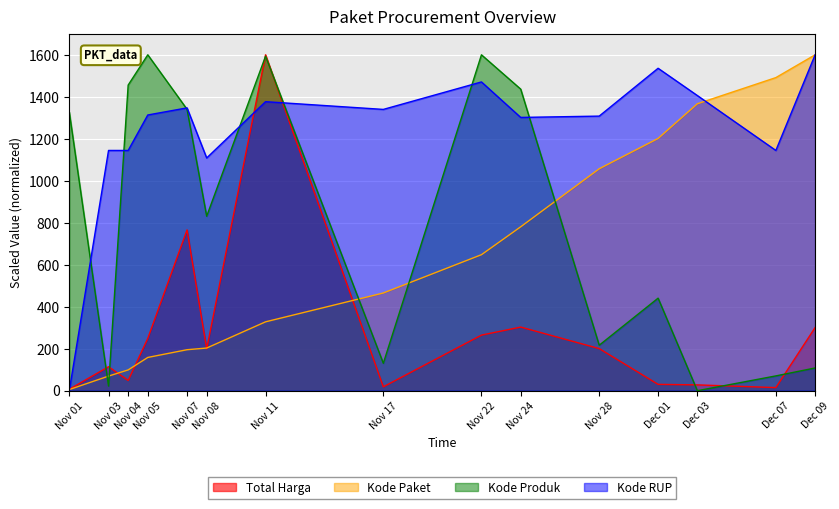

Which series has the largest total across all categories?

Kode RUP